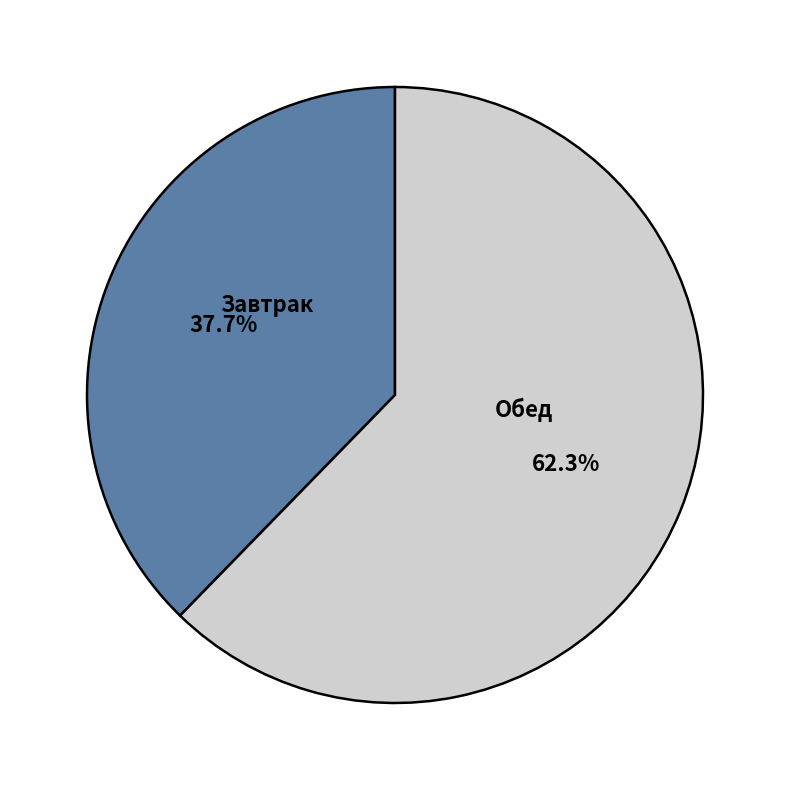

What is the total percentage of Завтрак and Обед?

100.0%